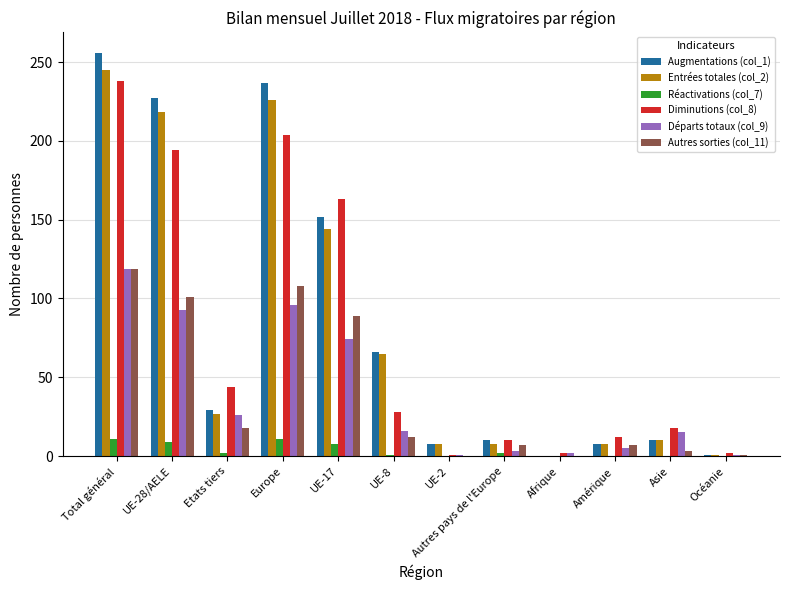

Is it true that Diminutions (col_8) equals 194 at UE-28/AELE?

True